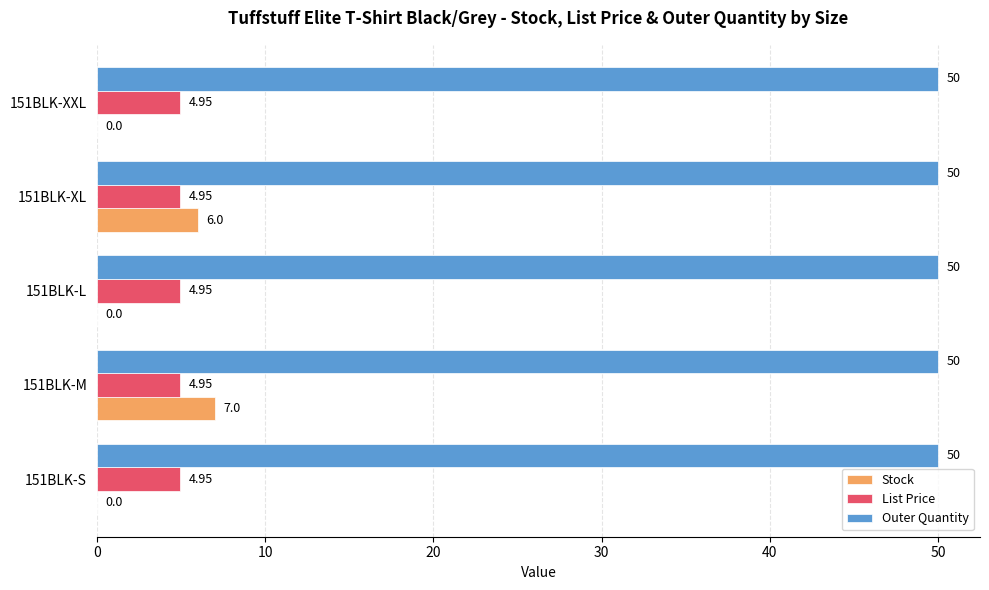

Which series changed the most between 151BLK-XL and 151BLK-XXL?

Stock